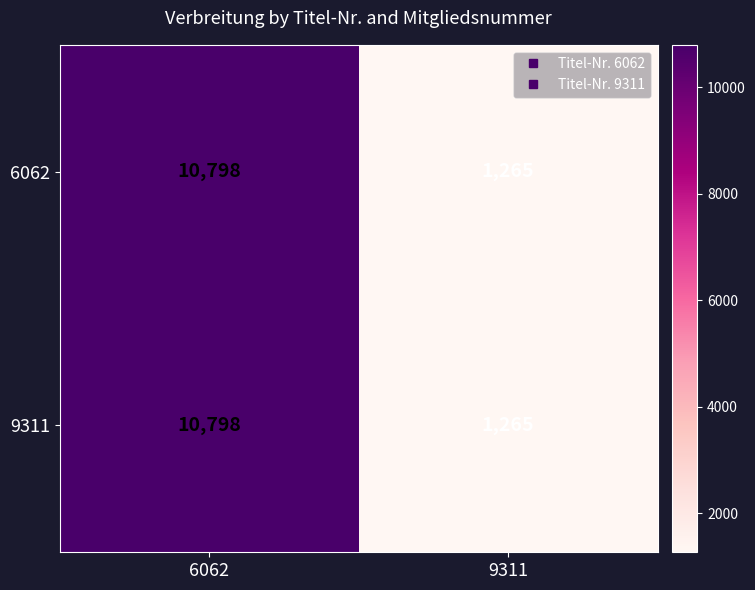

What value does the 6062 series have at 6062, to the nearest 100?

10800